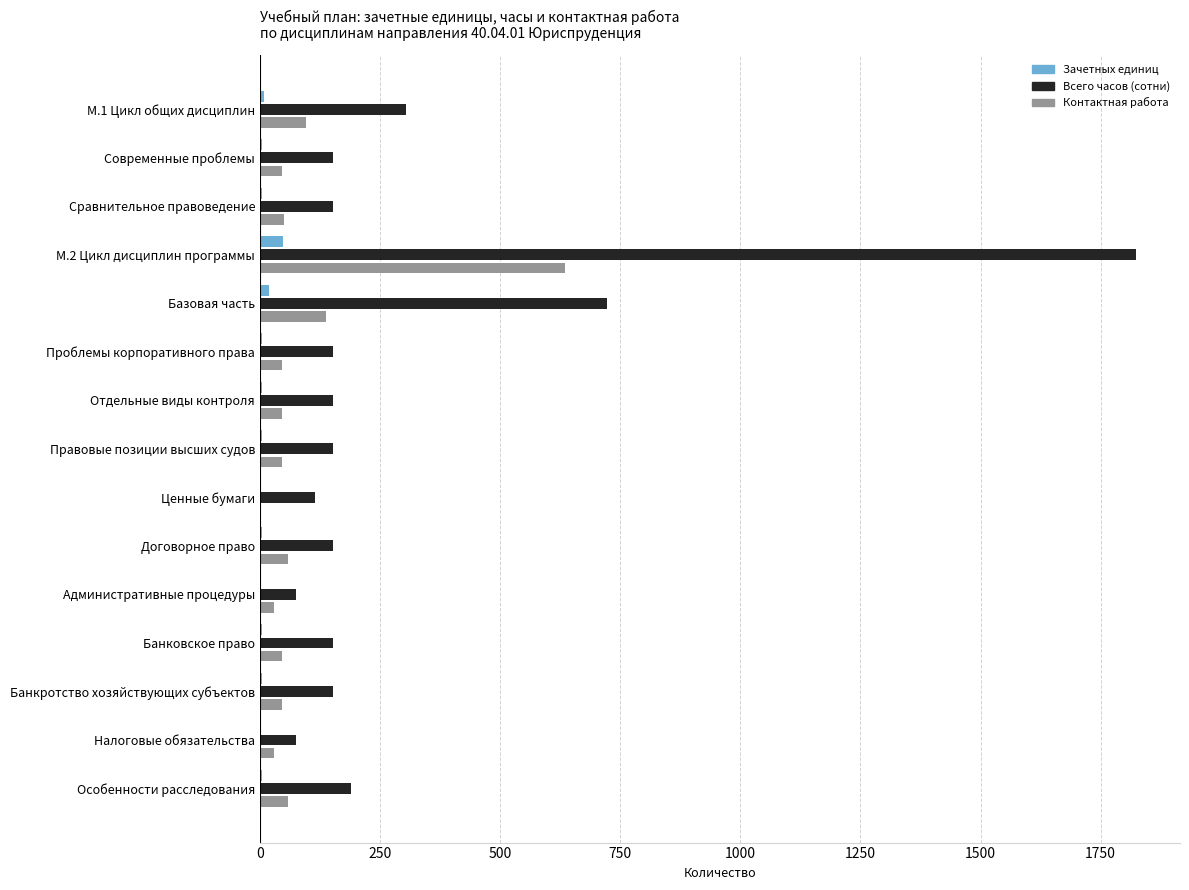

What is the highest value of the Зачетных единиц series?

48